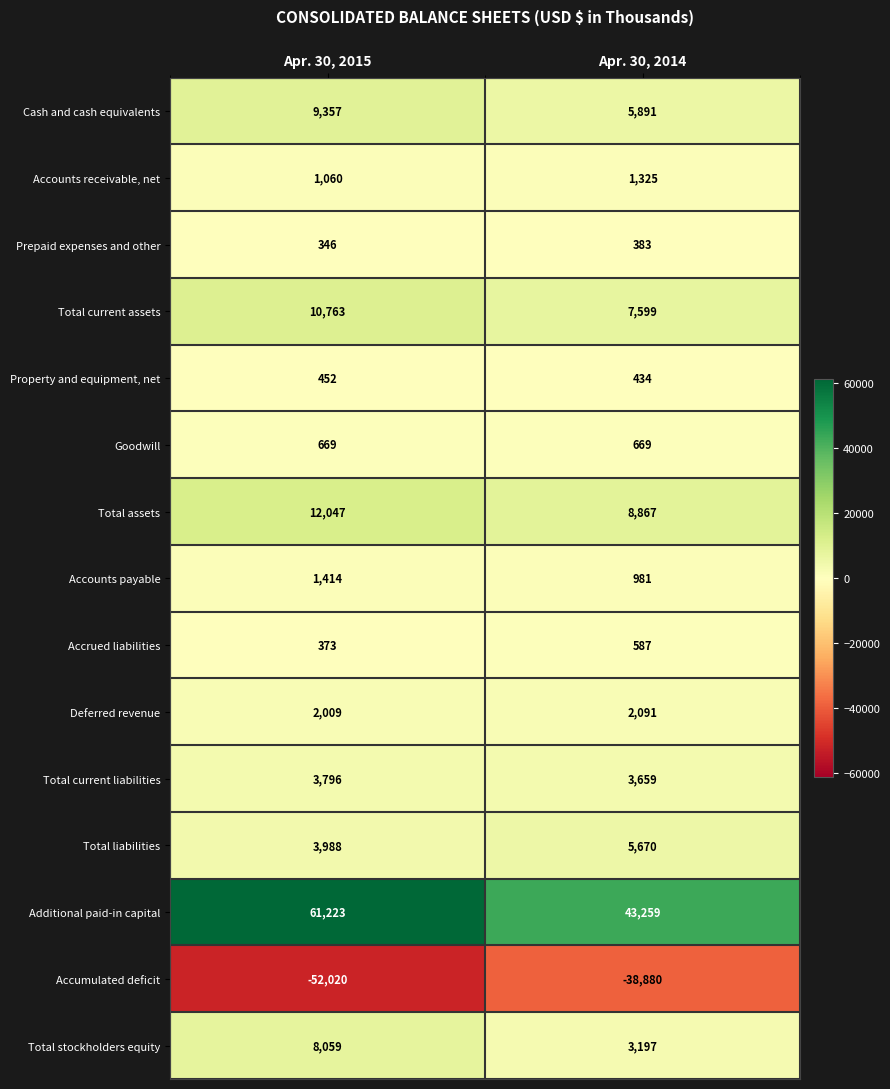

What is the difference between the highest and lowest values at Apr. 30, 2014?

82139